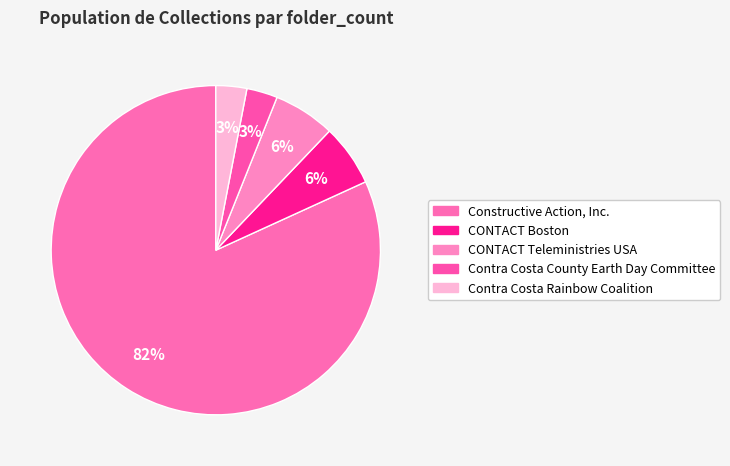

To the nearest percent, what is the difference between the CONTACT Boston and Contra Costa Rainbow Coalition slice percentages?

3%